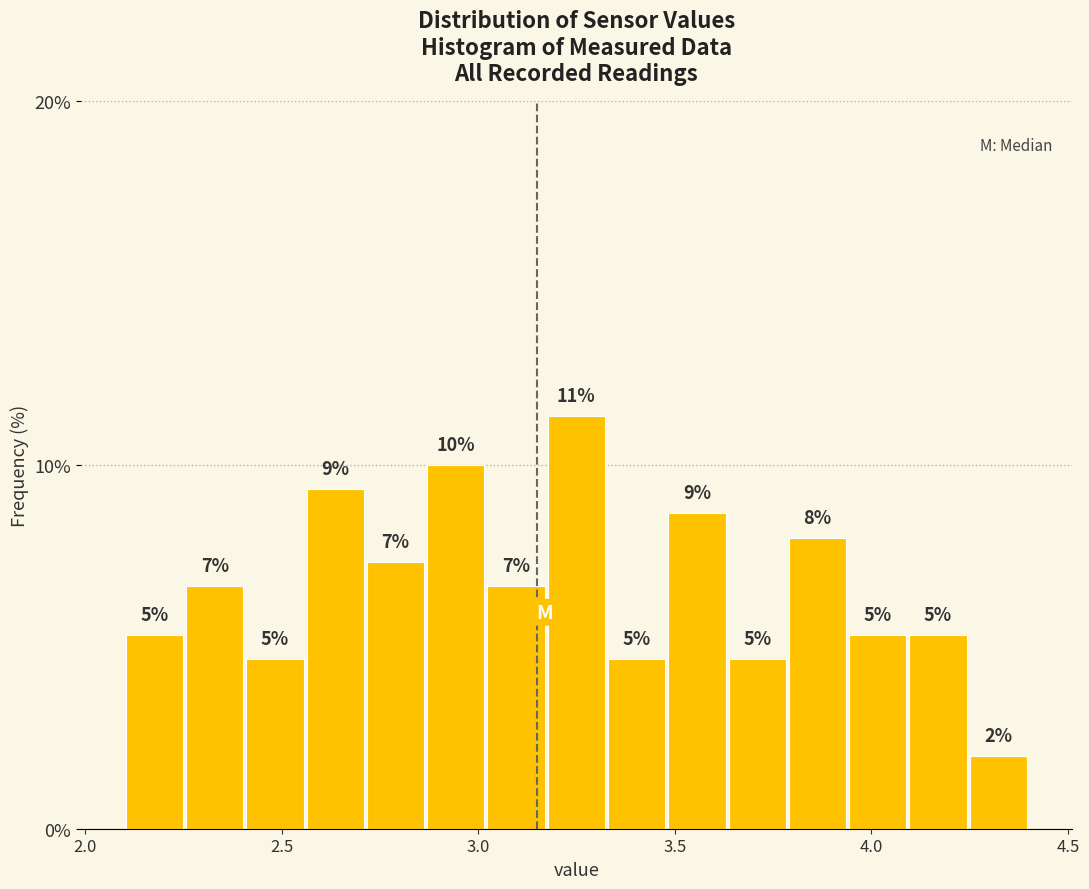

Read against the x-axis, roughly where is the centre of the tallest bar?

3.25